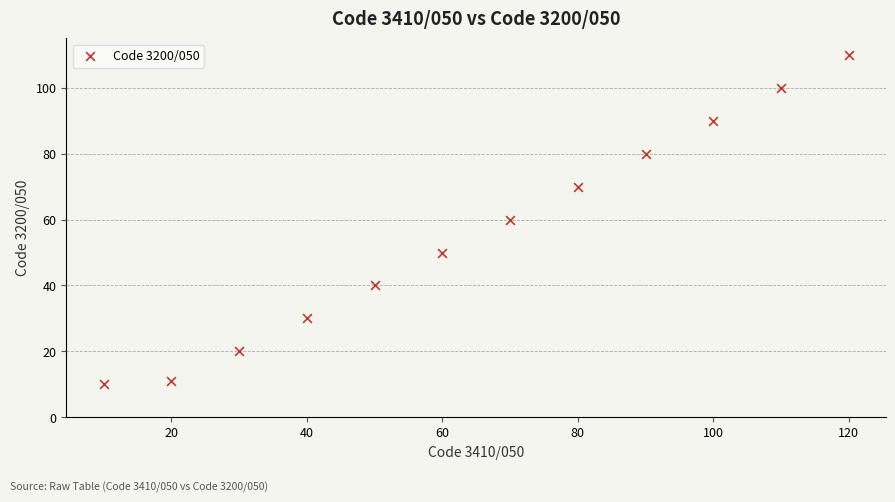

What is the average X value?

65